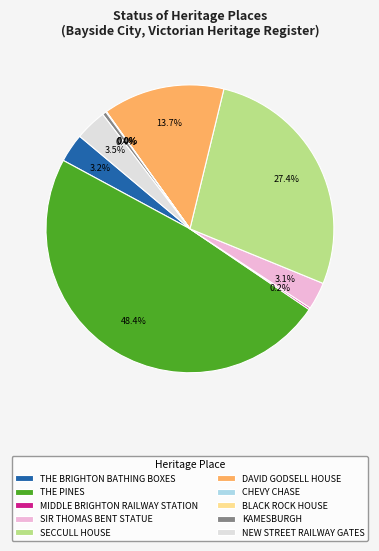

Is there any slice that represents more than half of the pie?

No